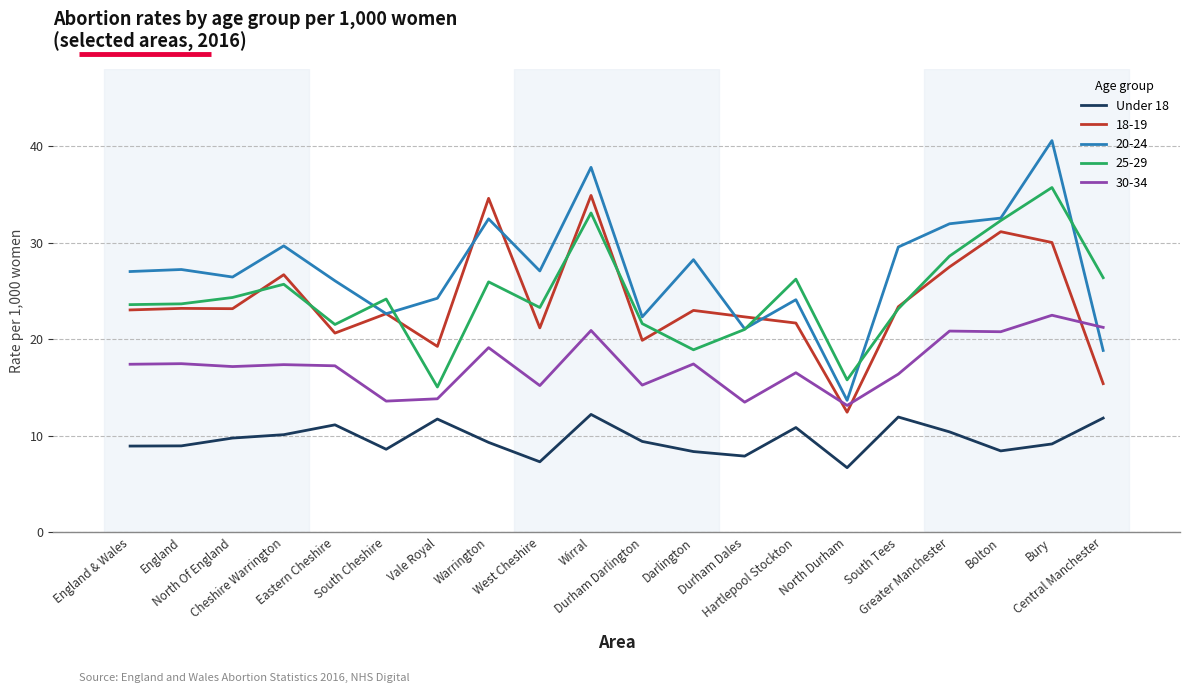

True or false: 18-19 and Under 18 cross at least once.

False